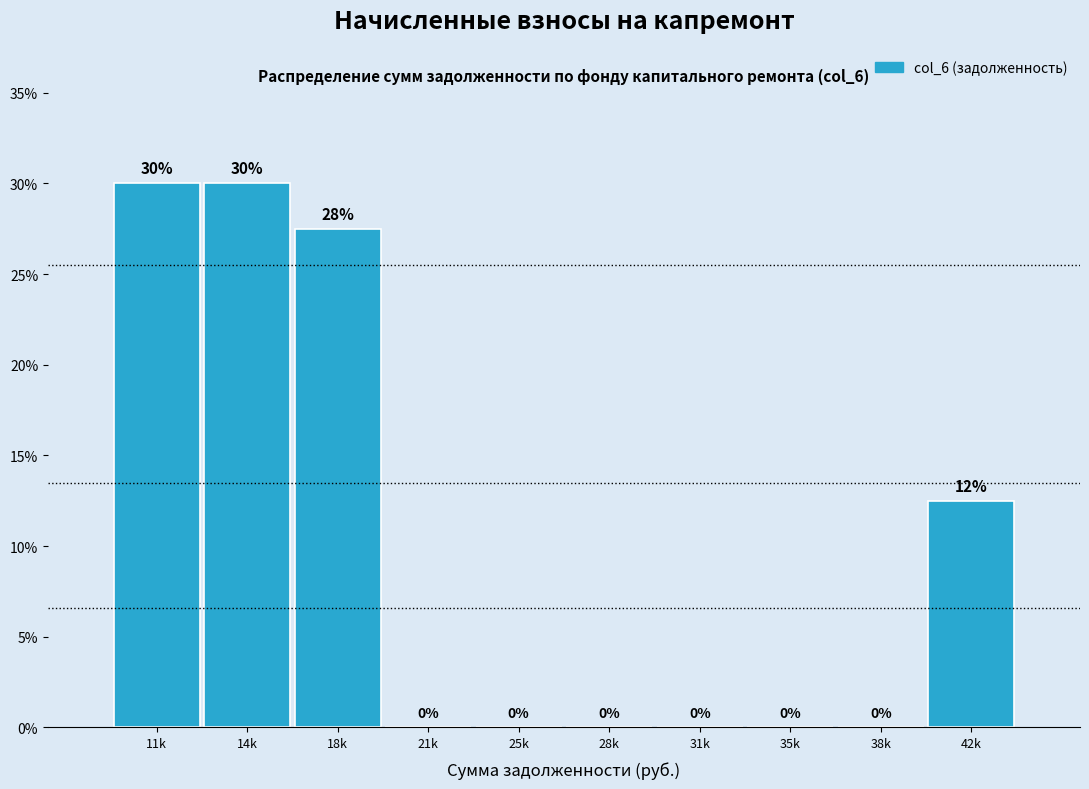

Where is the data nearest to the value 15?

42k